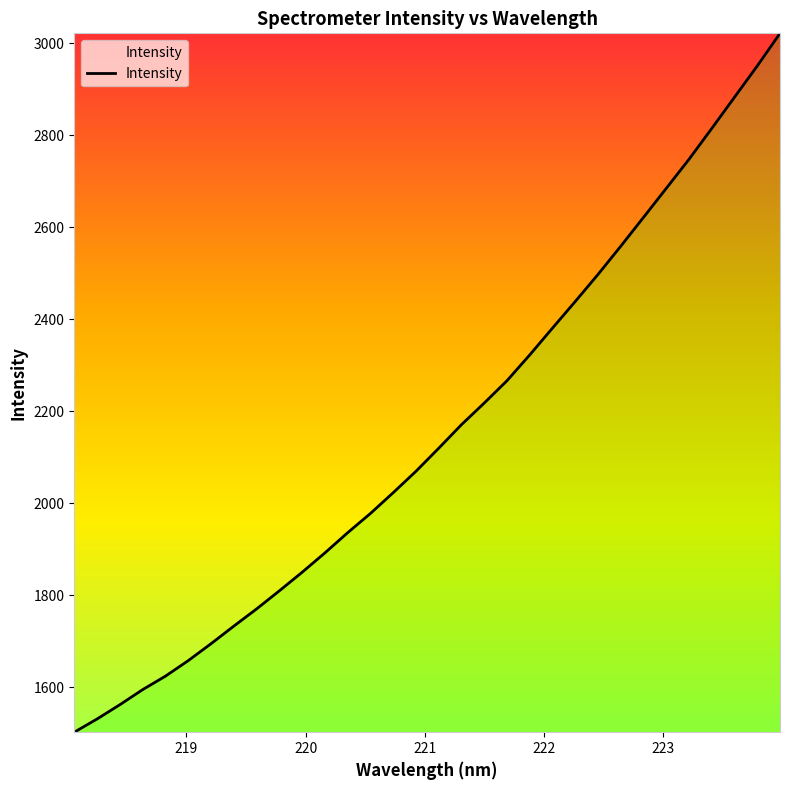

What is the maximum value shown in the chart?

3021.8